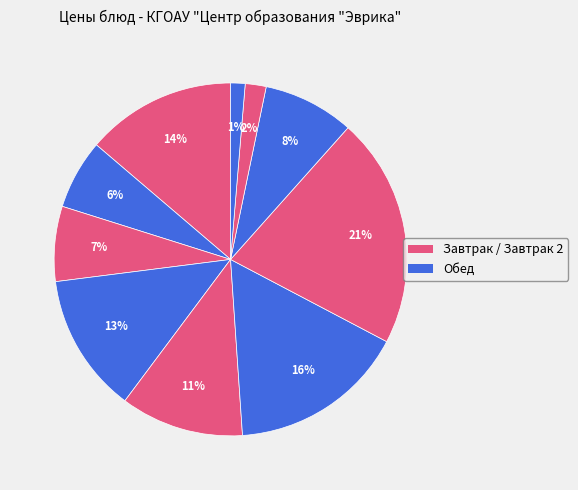

How many slices are in this pie chart?

10